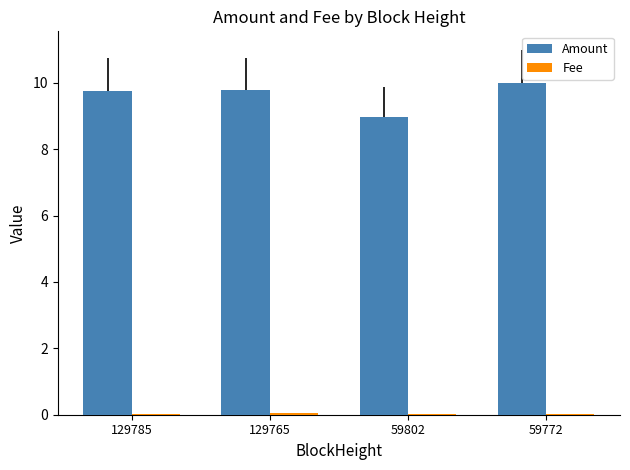

Is it true that Amount equals 10.0 at 59772?

True